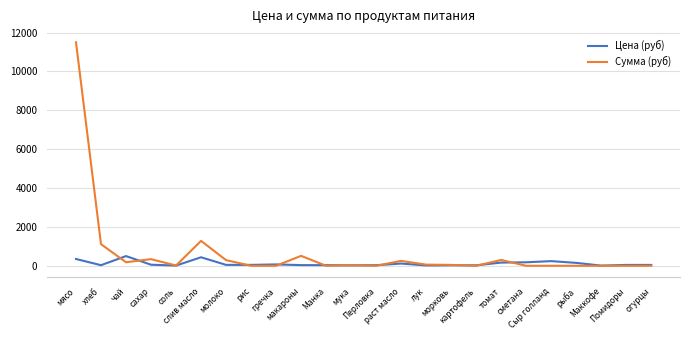

At how many categories does at least one series exceed 6248?

1